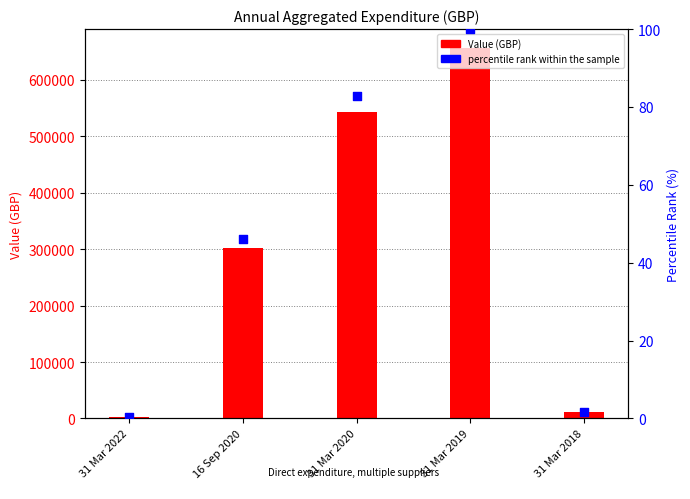

What is the total value across all series at 31 Mar 2022?

2663.2